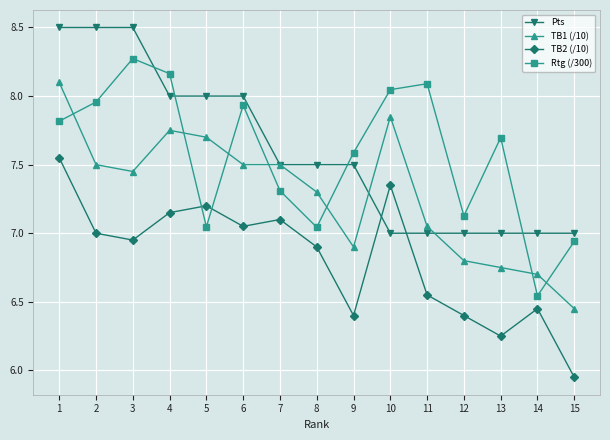

True or false: Pts has a value of 11.3 at 14.

False